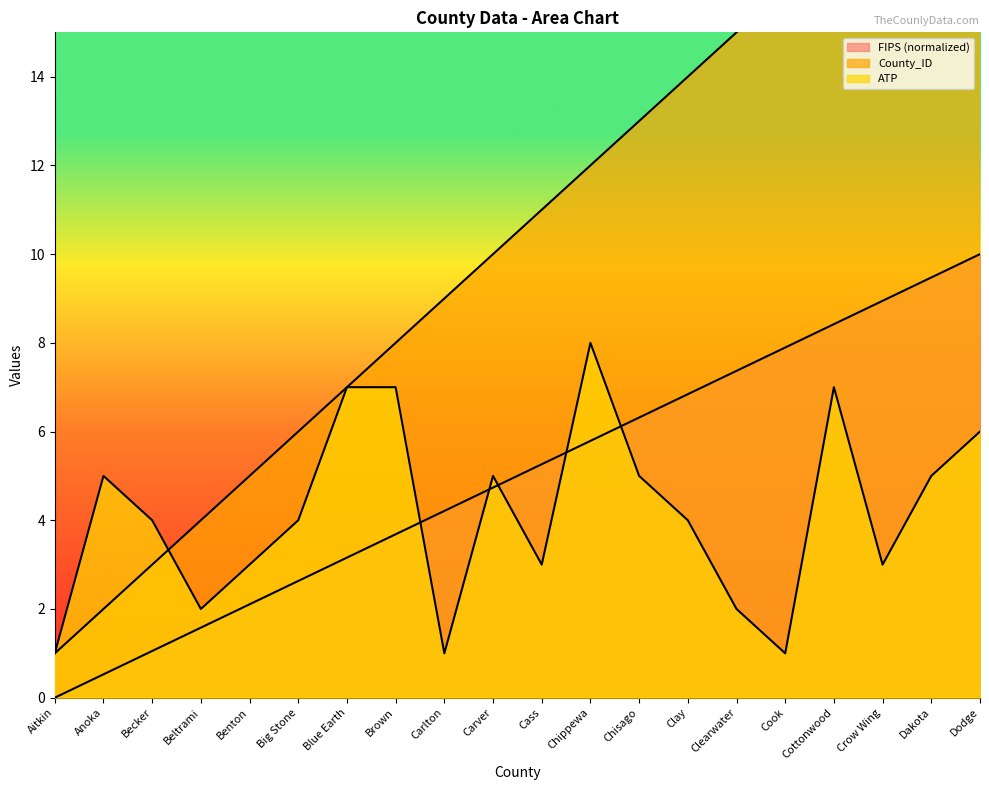

Is the value of FIPS at Brown greater than the value of County_ID at Cass?

Yes